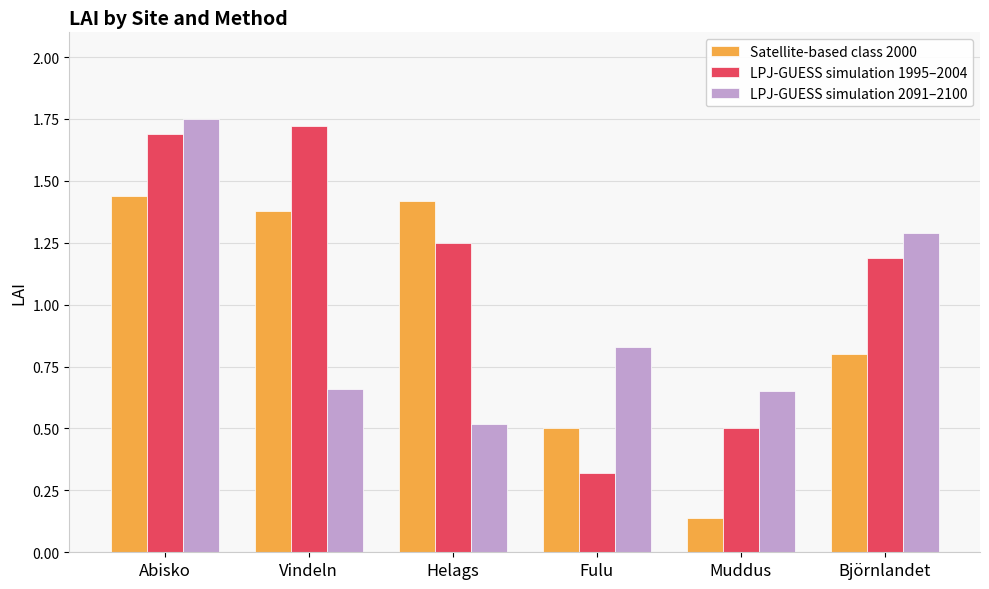

At how many categories does at least one series exceed 1?

4